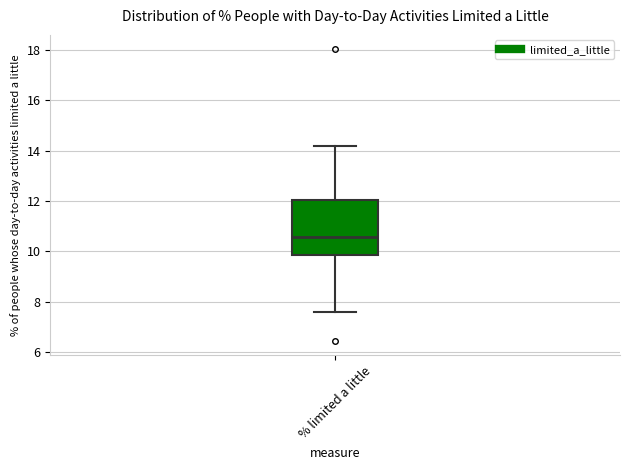

Where is the lower edge of the box for % limited a little on the y-axis? The values are not printed on the chart, so give them approximately, as read against the axis.

9.8